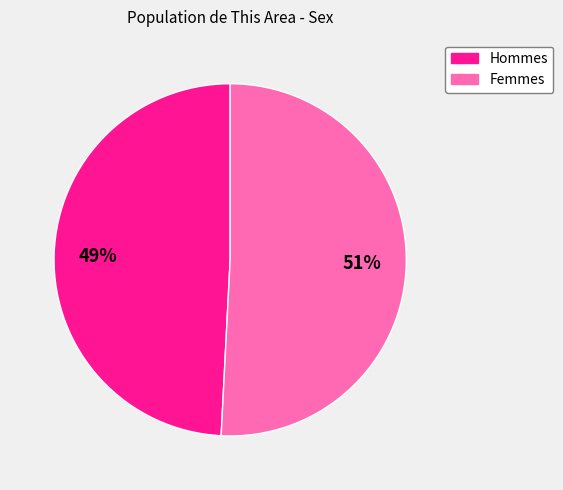

To the nearest percent, what is the difference between the largest and smallest slice percentages?

2%